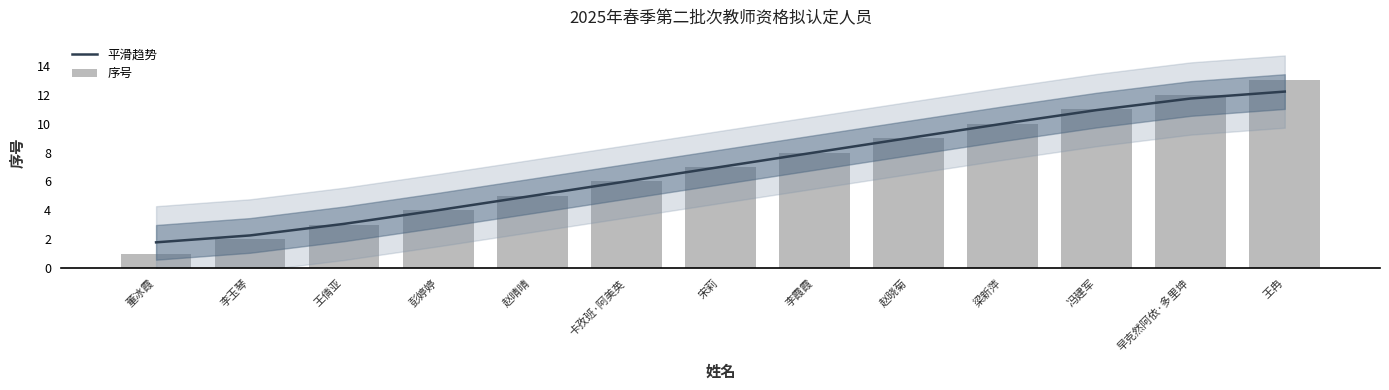

At which label is 平滑趋势 closest to 6?

卡孜班·阿美英